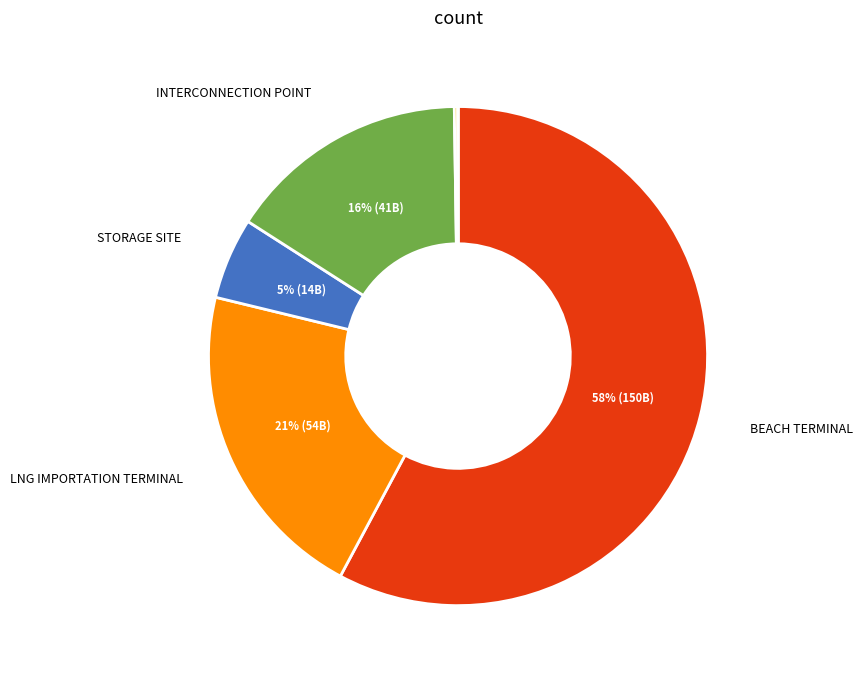

Is there any slice that represents more than half of the pie?

Yes